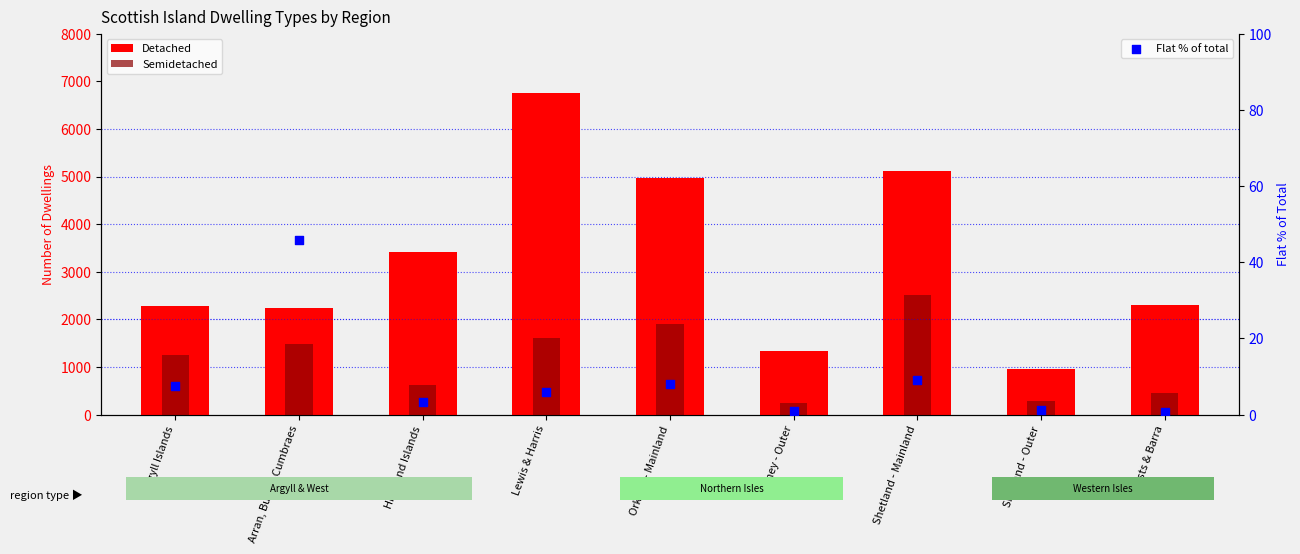

At which category is the sum across all series the highest?

Lewis & Harris